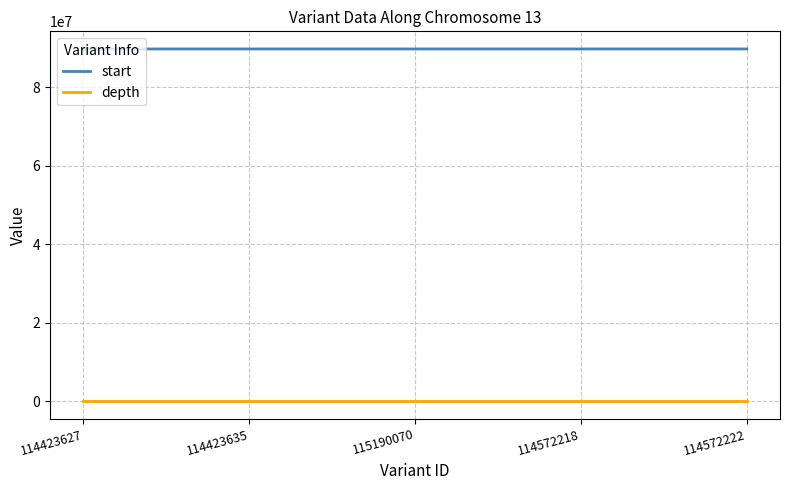

The start series shows 89722772 at 114423627. True or false?

True